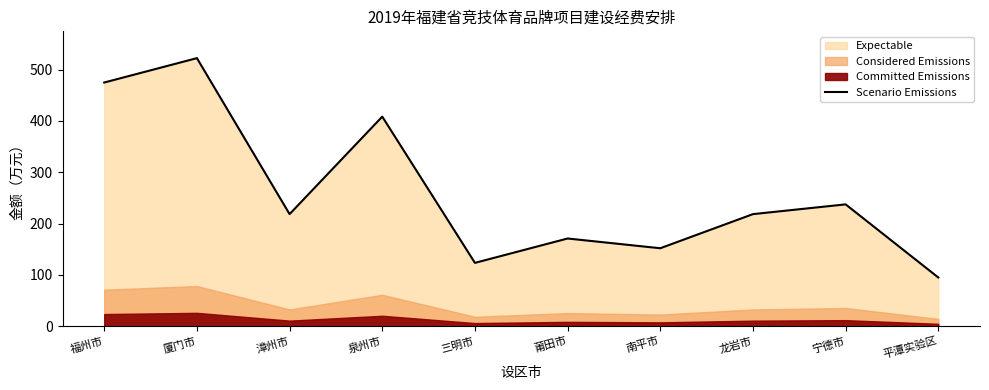

What is the smallest value displayed?

95.0